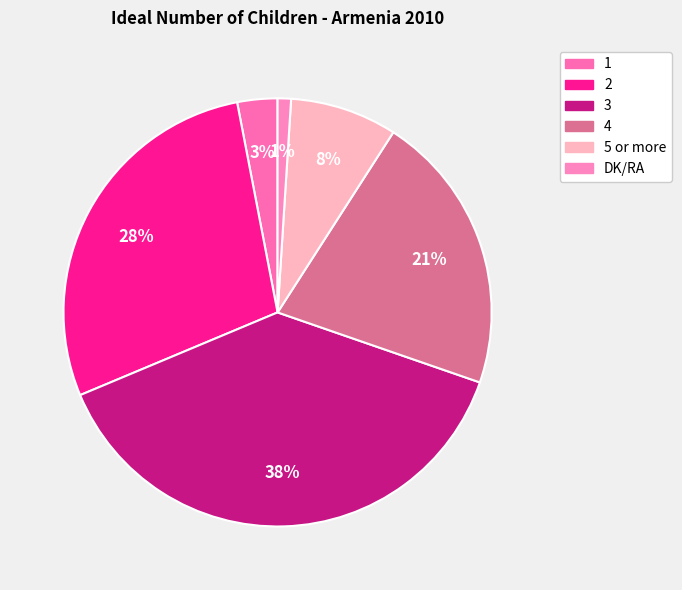

How many slices are in this pie chart?

6